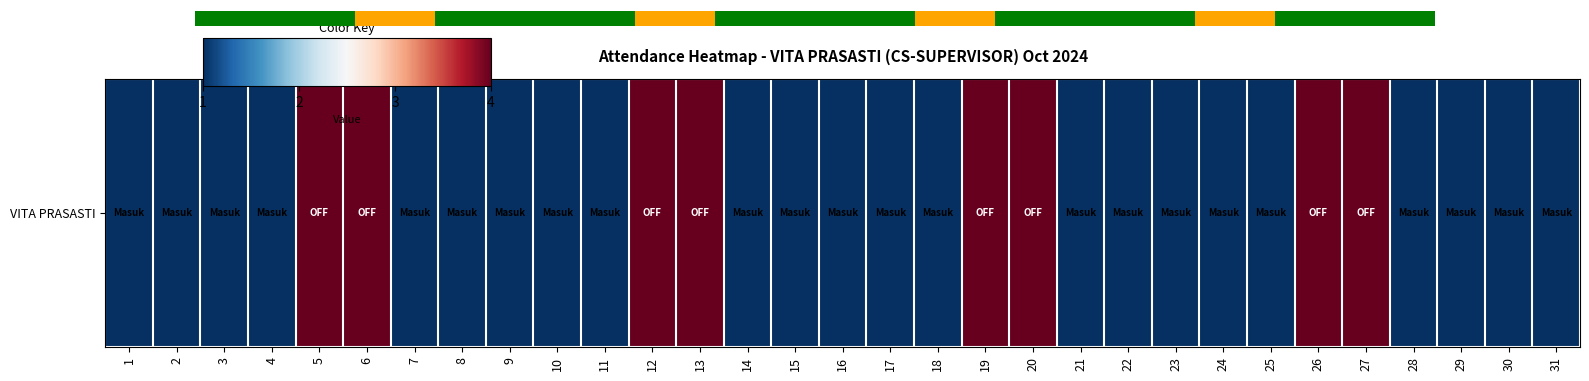

Which has a higher value, 24 or 11?

24